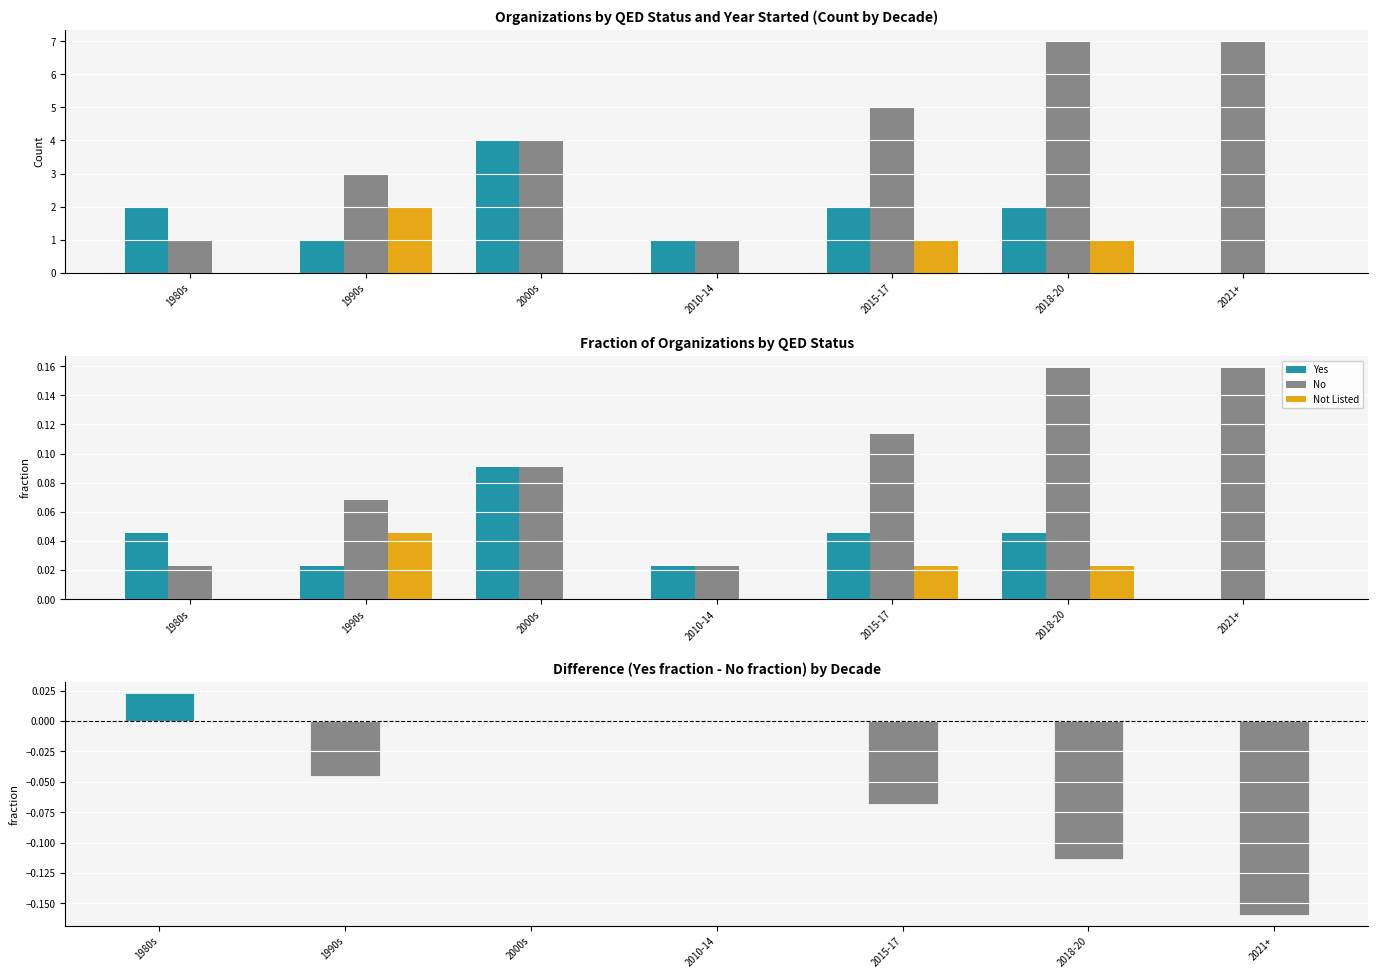

What is the label of the 3rd bar from the right?

2015-17